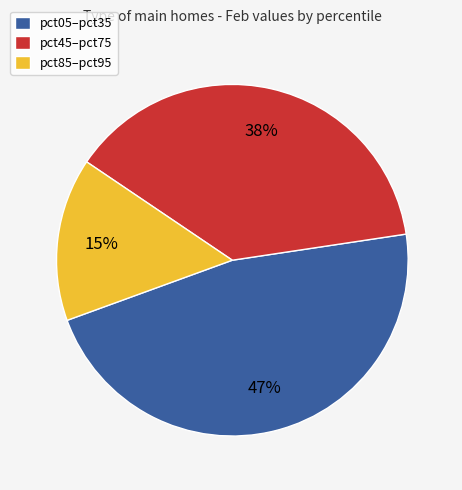

Is the sum of pct05–pct35 and pct45–pct75 greater than half?

Yes